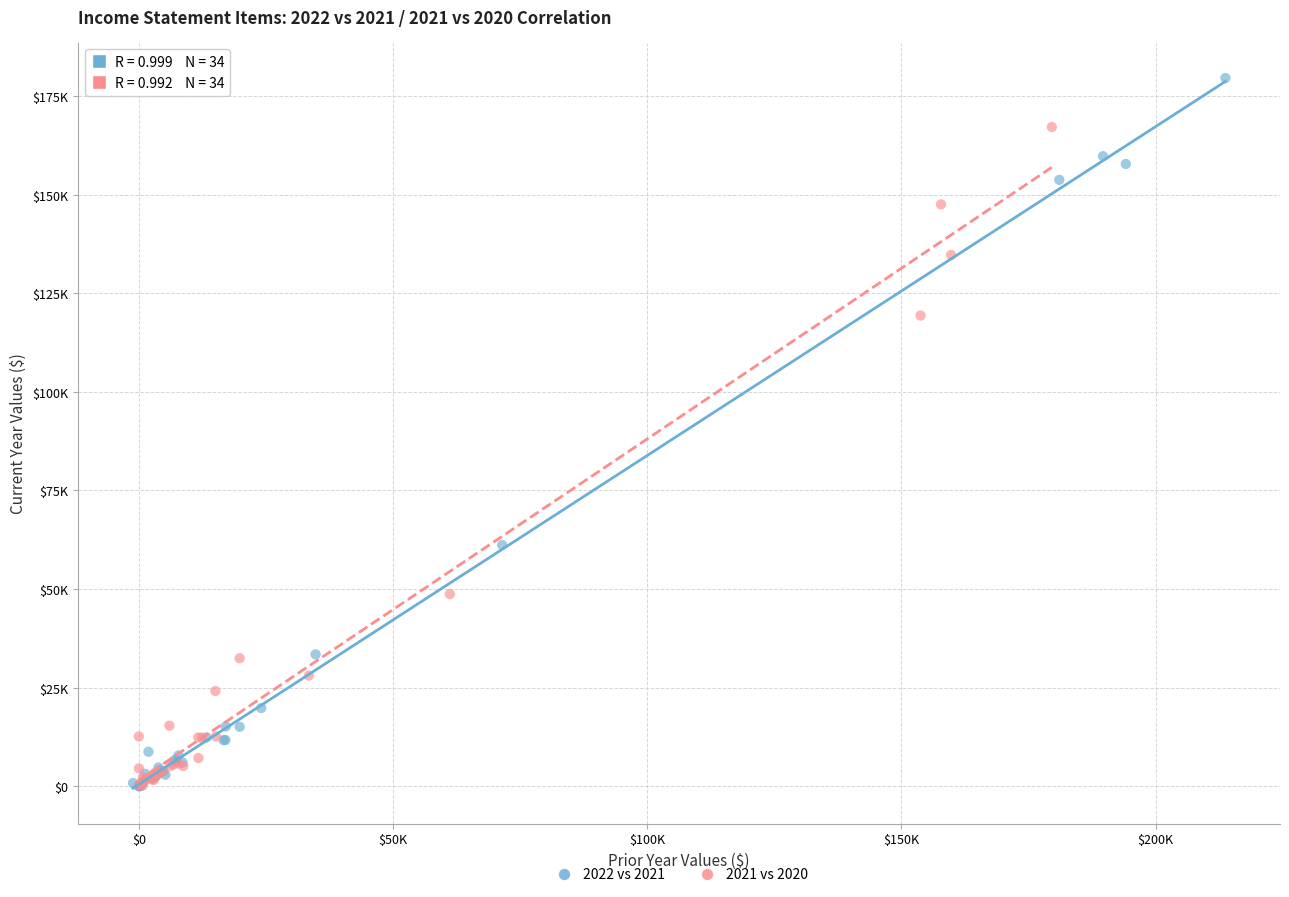

What are all the series names shown in the legend?

2022 vs 2021, 2021 vs 2020